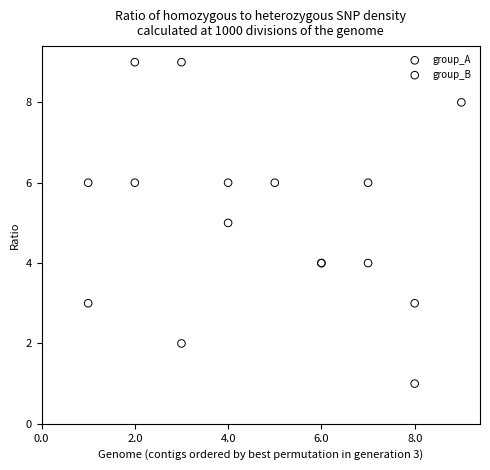

Which series has the widest spread of Y values?

group_A